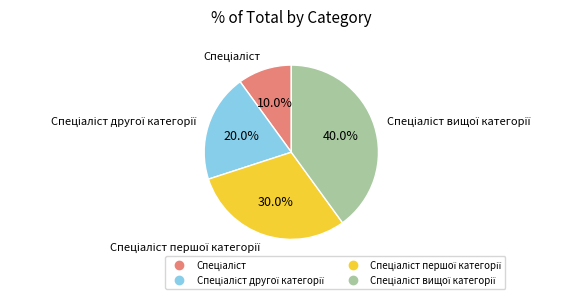

Is there a majority slice in this chart?

No